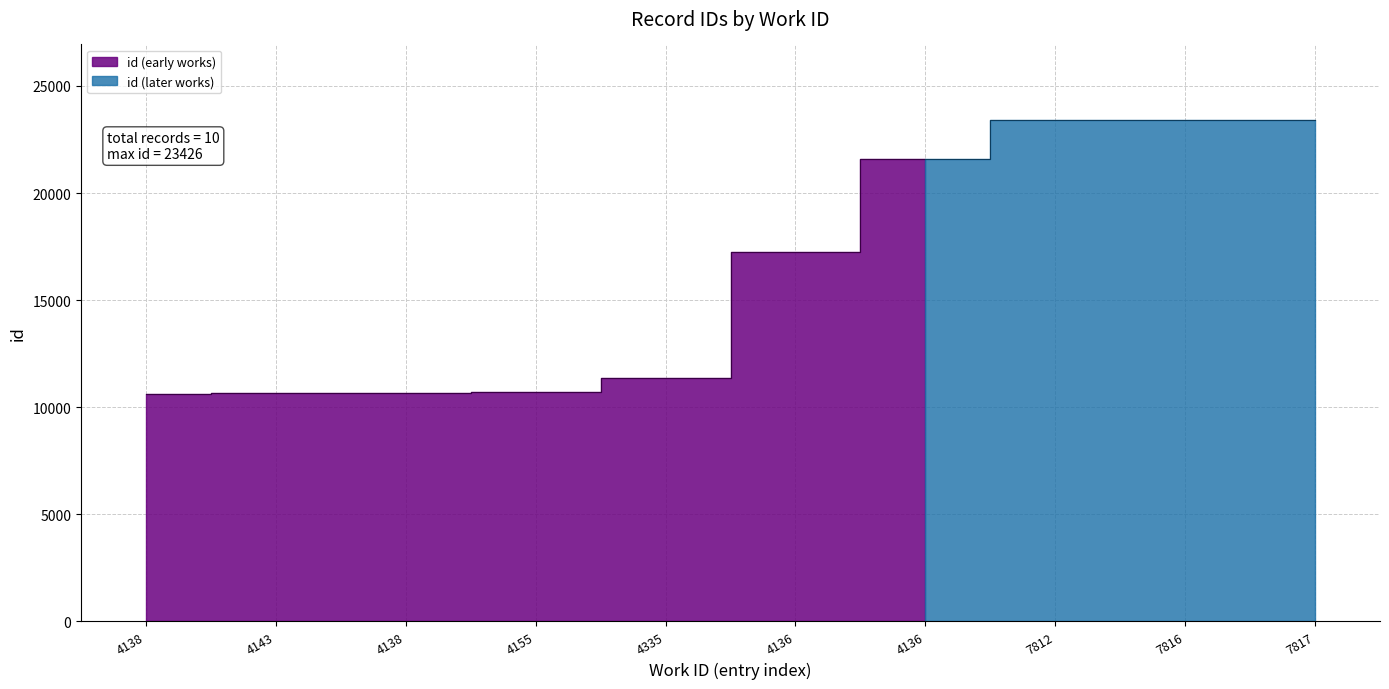

What is the label of the 2nd point from the left?

4143